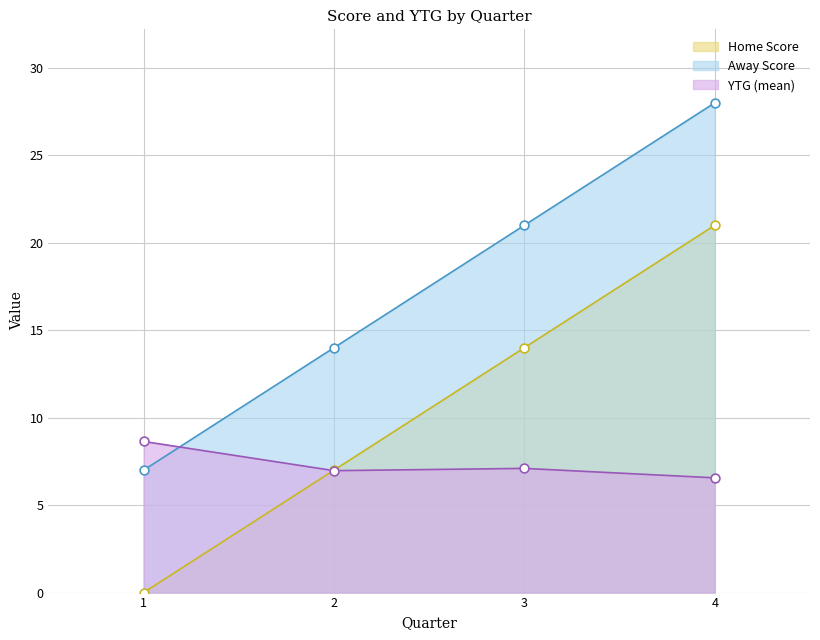

What are all the series names shown in the legend?

Home Score, Away Score, YTG (mean)